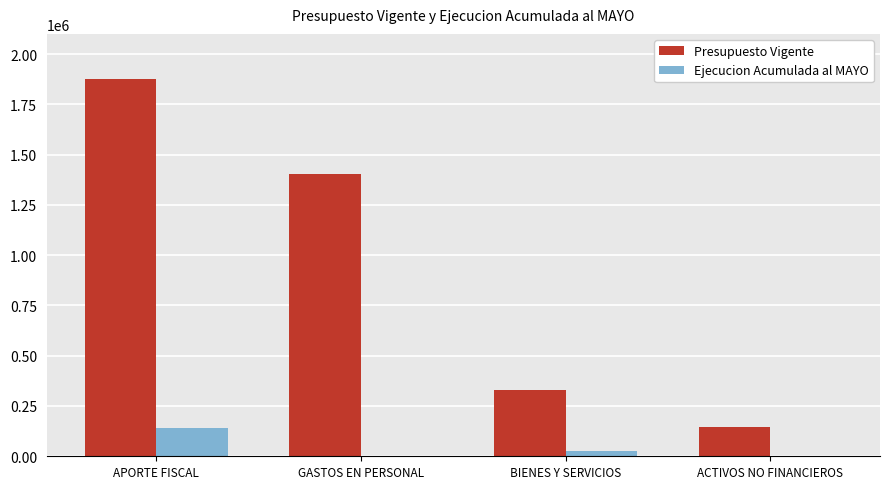

Which series changed the most between BIENES Y SERVICIOS and ACTIVOS NO FINANCIEROS?

Presupuesto Vigente